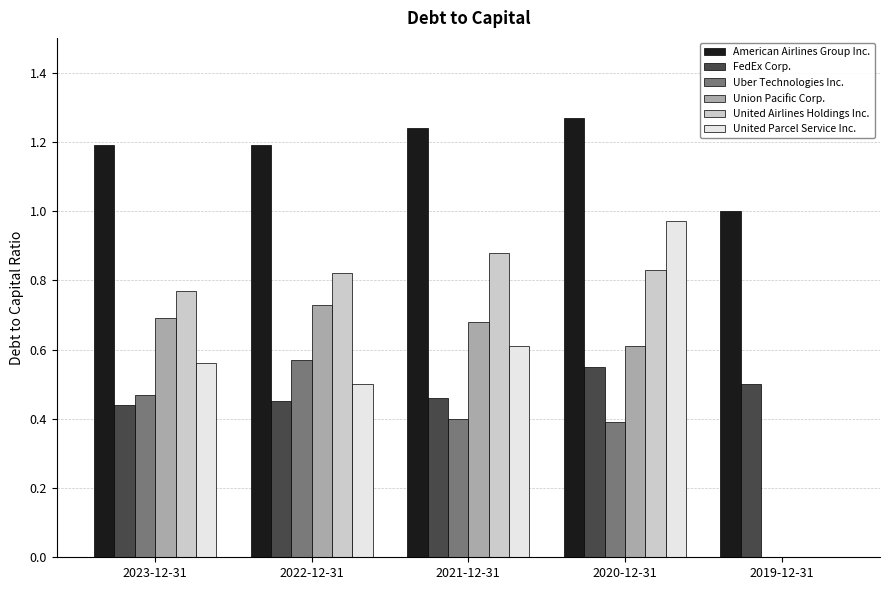

What are all the series names shown in the legend?

American Airlines Group Inc., FedEx Corp., Uber Technologies Inc., Union Pacific Corp., United Airlines Holdings Inc., United Parcel Service Inc.